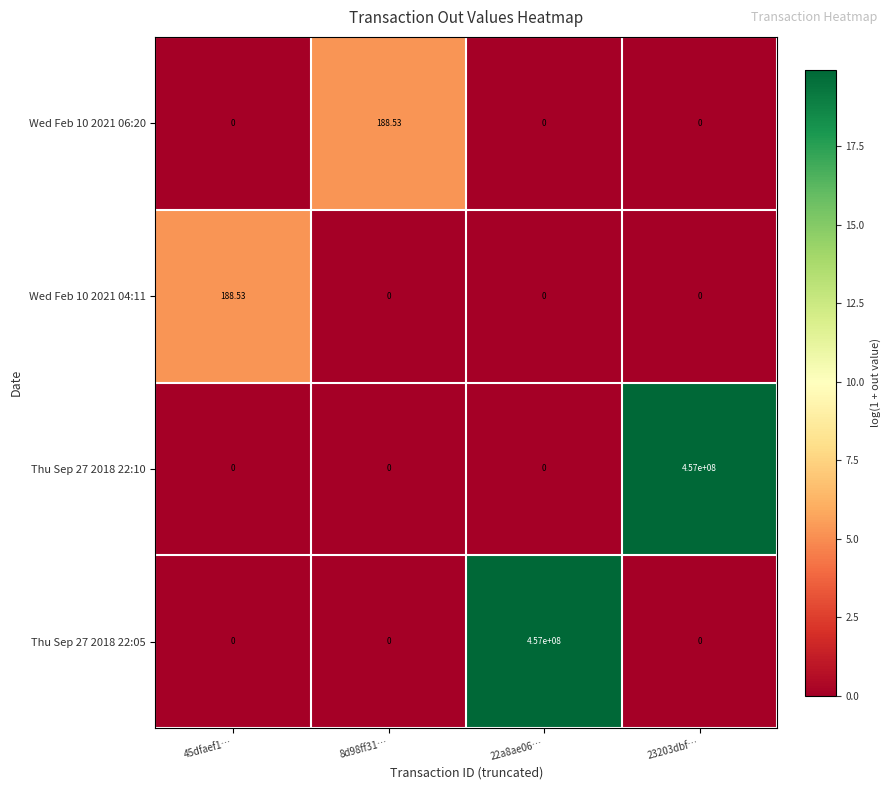

Is the value of Thu Sep 27 2018 22:10 at 8d98ff31… greater than the value of Wed Feb 10 2021 06:20 at 8d98ff31…?

No